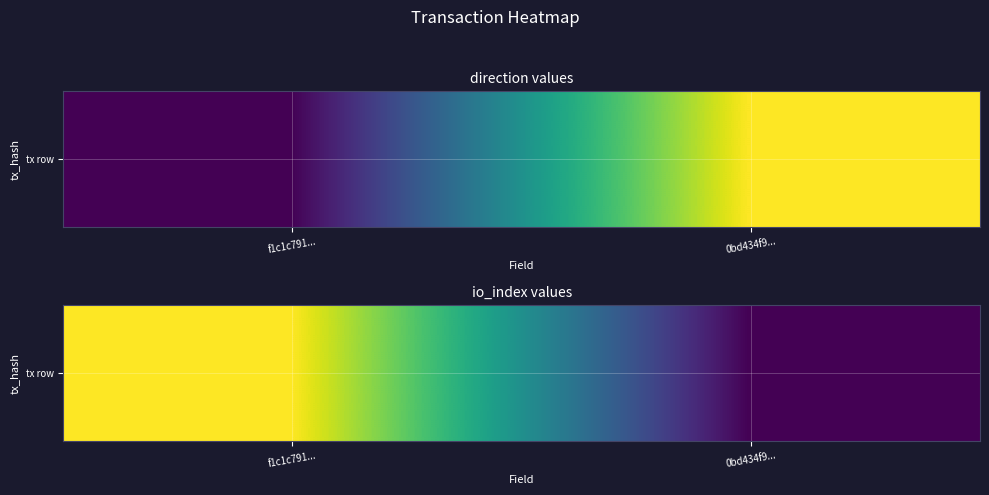

Reading left to right, what are all the values shown in this chart?

1	0